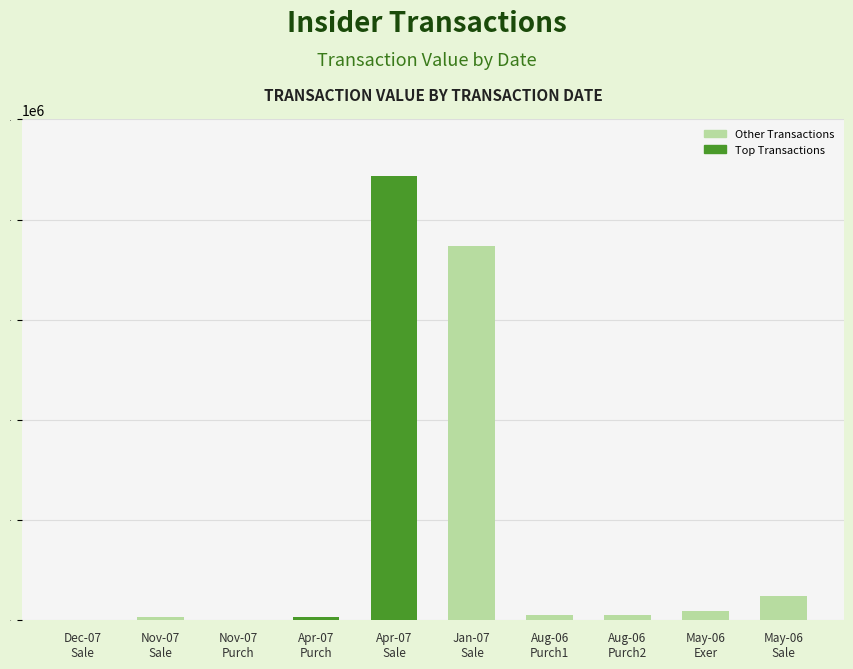

Reading right to left, what are all the values shown in this chart?

2006-05-22 (S)=47913	2006-05-22 (M)=18000	2006-08-16 (Zoller)=9865	2006-08-16 (Ruffolo)=10481	2007-01-27=746366	2007-04-03=887400	2007-04-05=6229	2007-11-02=473	2007-11-27=5937	2007-12-28=695